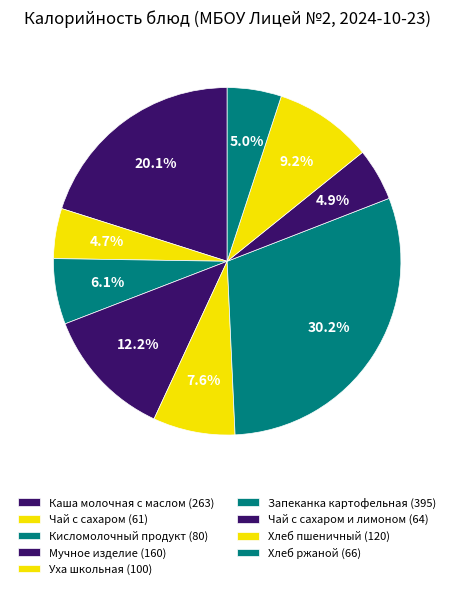

Rank the categories by value from lowest to highest.

Чай с сахаром, Чай с сахаром и лимоном, Хлеб ржаной, Кисломолочный продукт, Уха школьная, Хлеб пшеничный, Мучное изделие, Каша молочная с маслом, Запеканка картофельная